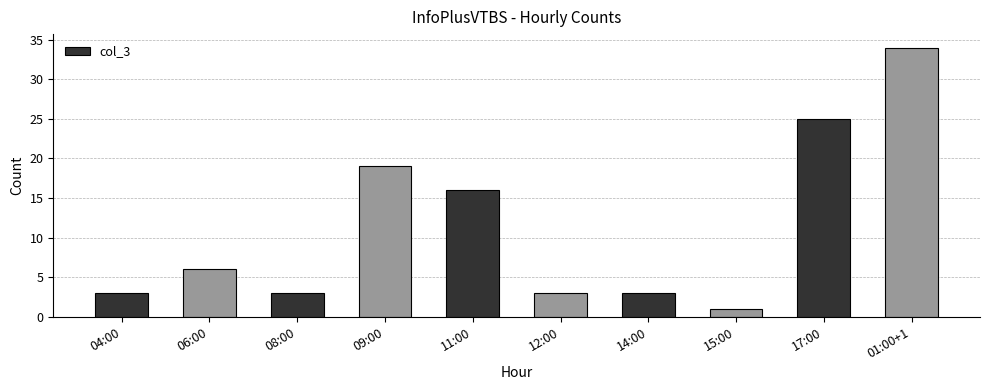

How many data points are less than 6?

5